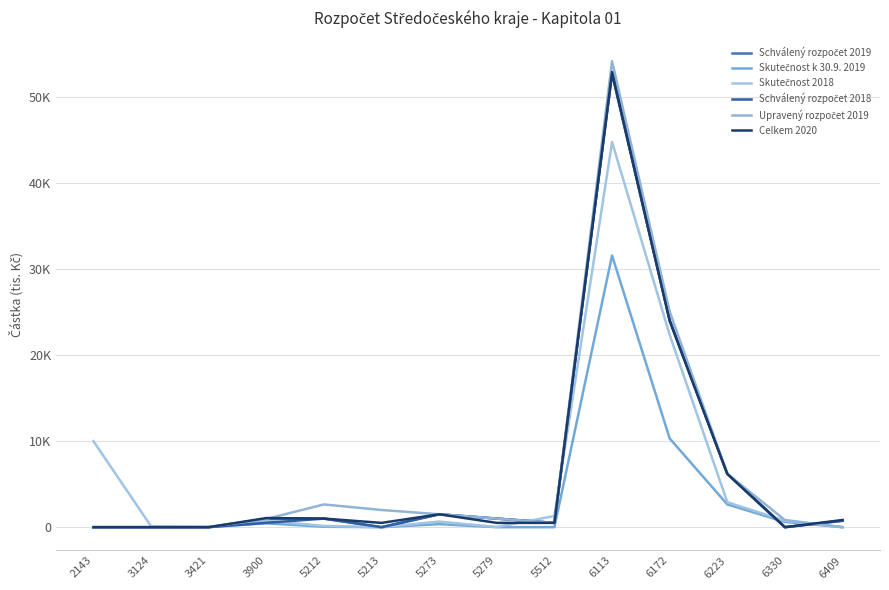

Which has a higher value, 3124 or 5279?

5279